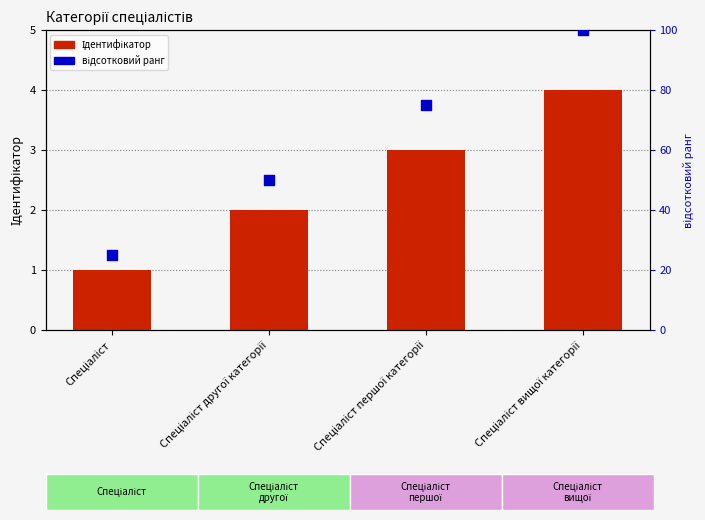

What is the total value across all series at Спеціаліст другої категорії?

52